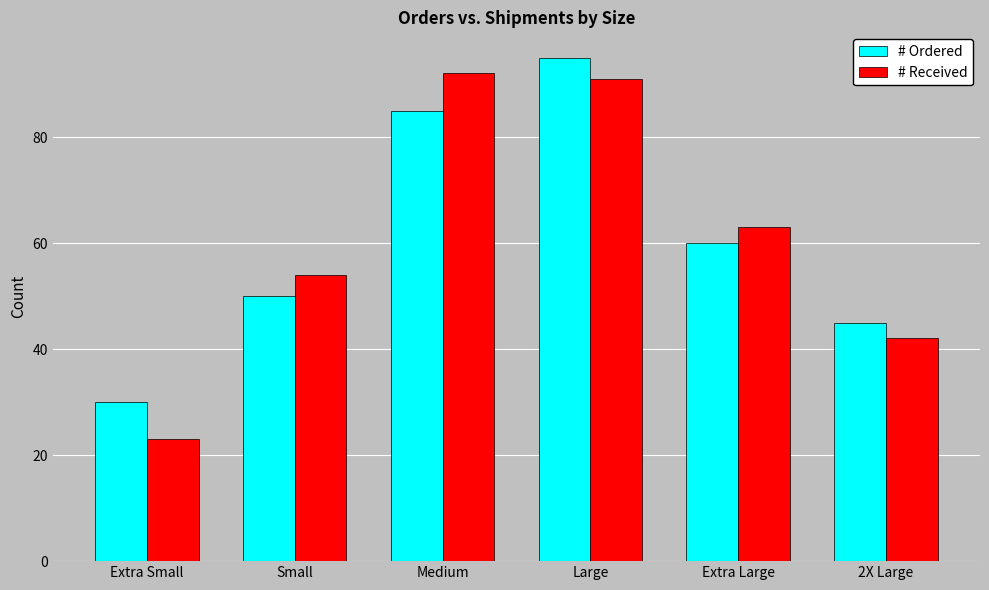

List the series in order of their peak value, highest first.

# Ordered, # Received